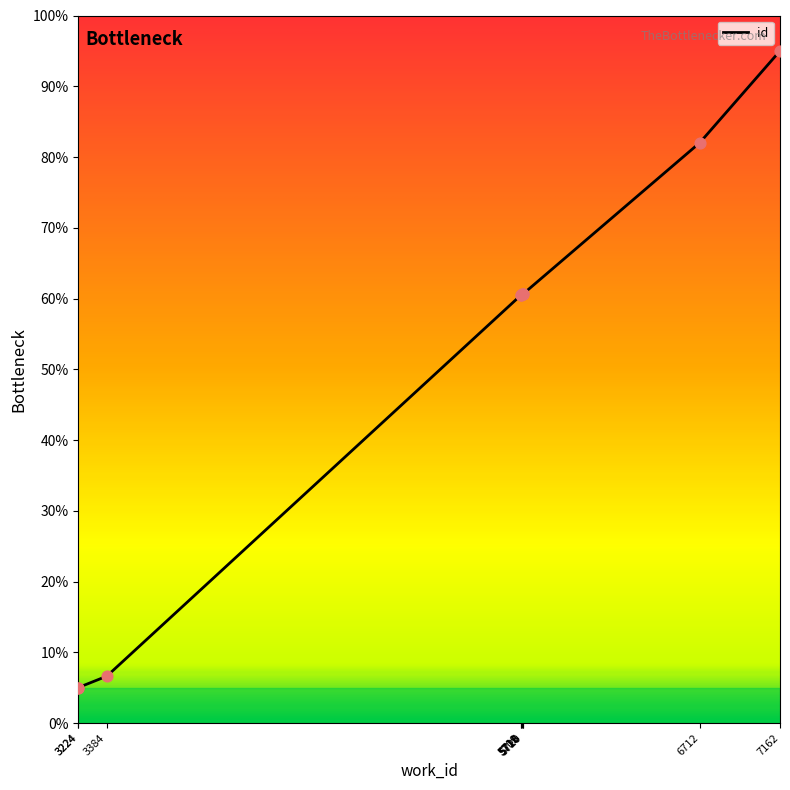

What is the change in value from 3224 to 3384?

+1.6